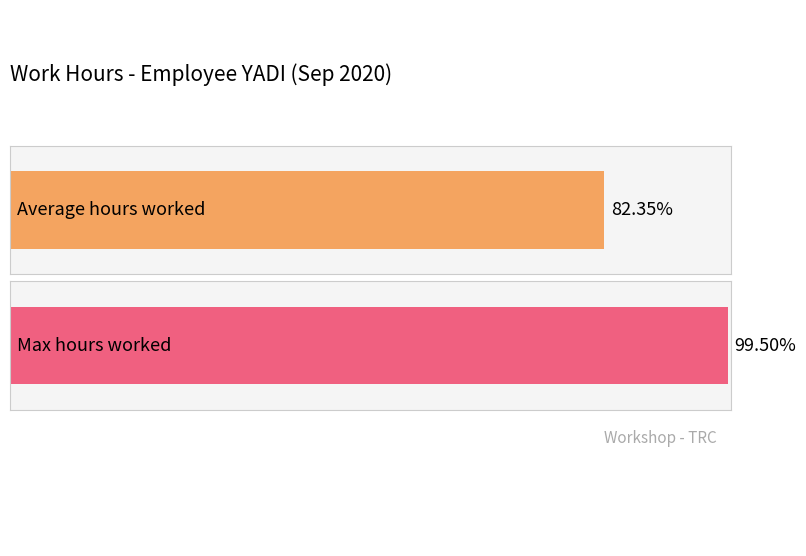

Does the chart contain stacked bars?

No